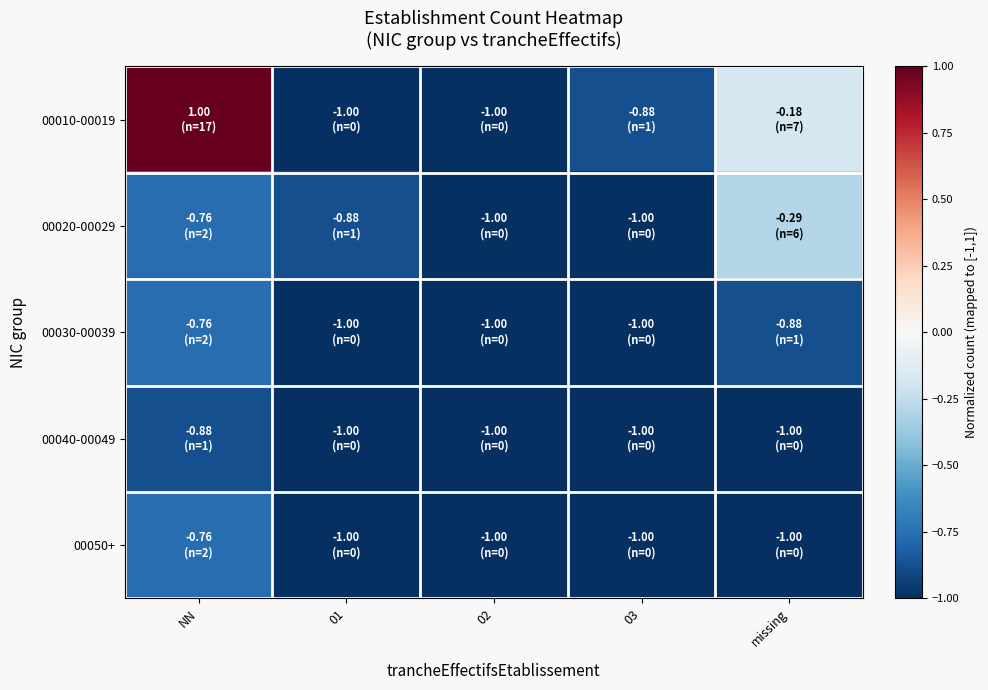

Rank the series at 03 from highest to lowest value.

00010-00019, 00020-00029, 00030-00039, 00040-00049, 00050+